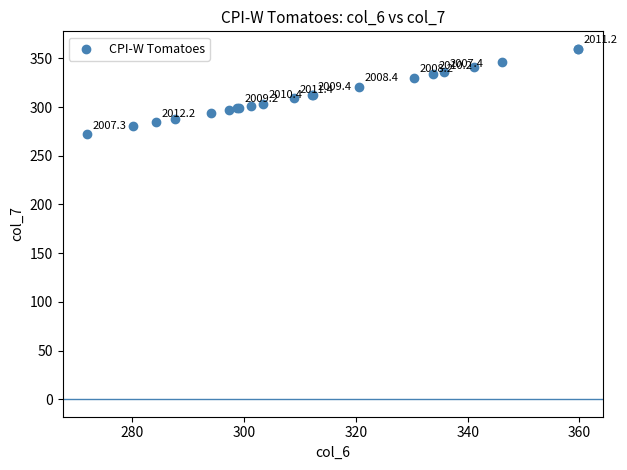

What Y value in the scatter plot is closest to 315?

312.3